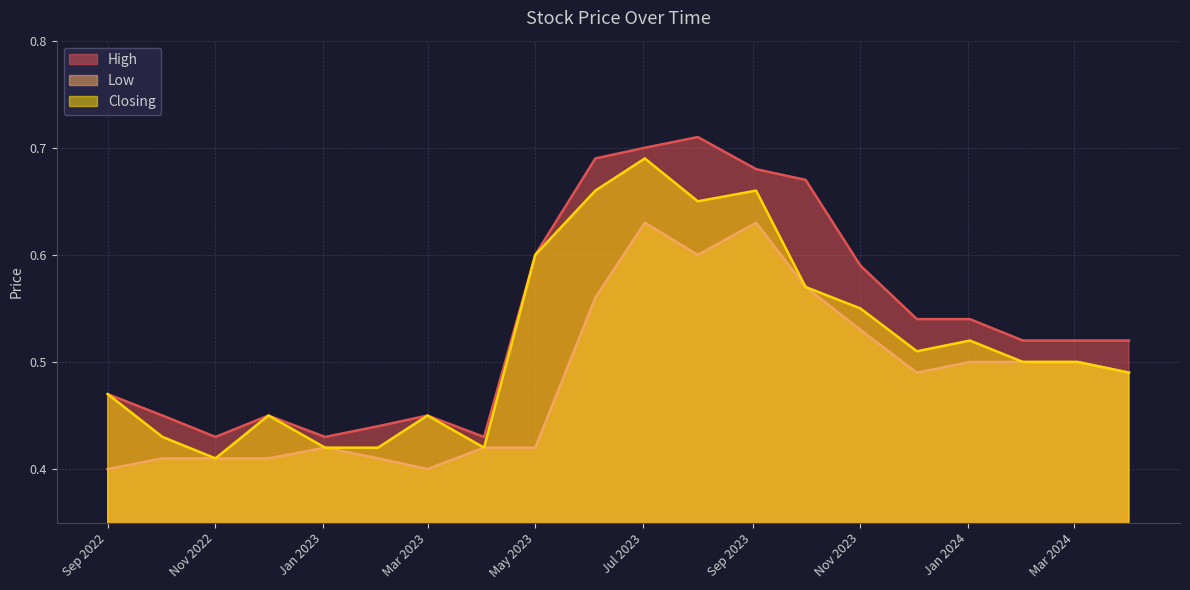

What are all the series names shown in the legend?

High, Low, Closing